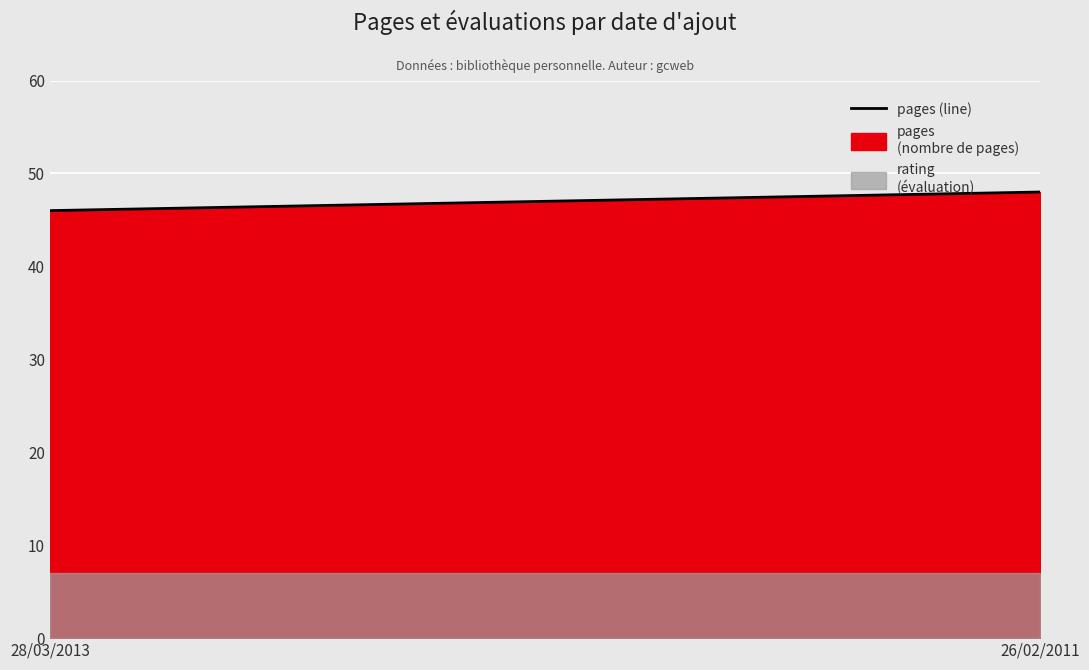

What is the change in value from 28/03/2013 to 26/02/2011?

+2